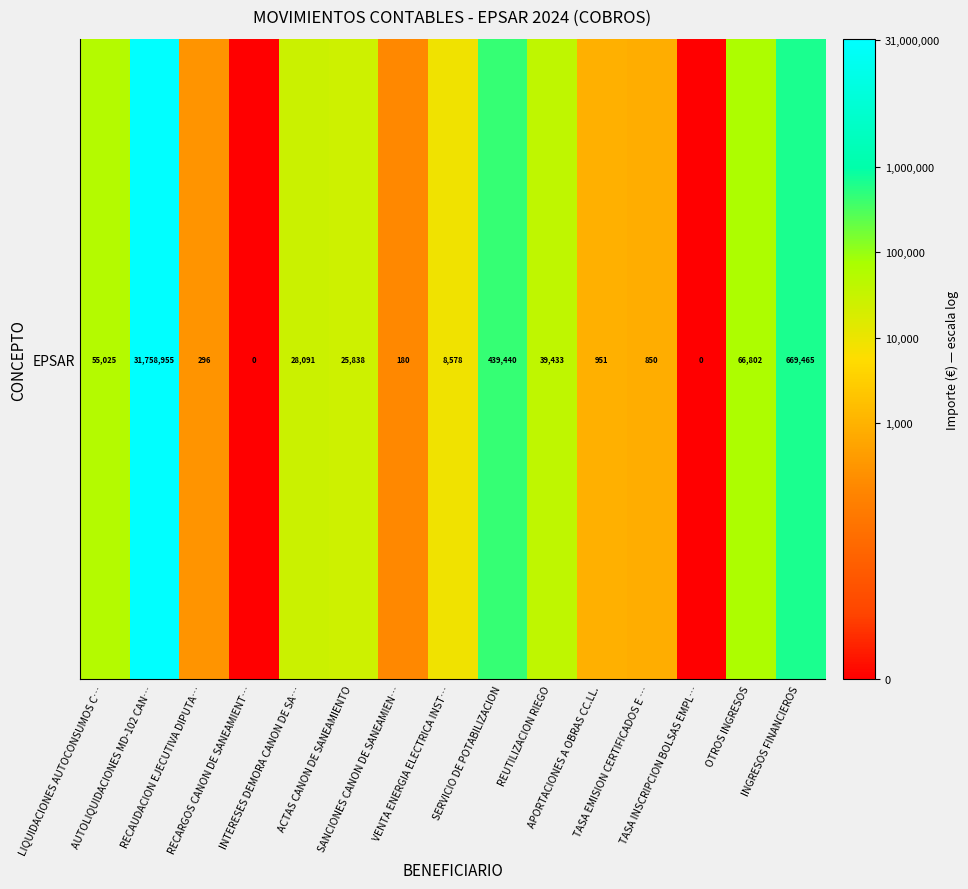

What is the difference between the values at ACTAS CANON DE SANEAMIENTO and APORTACIONES A OBRAS CC.LL.?

3.3